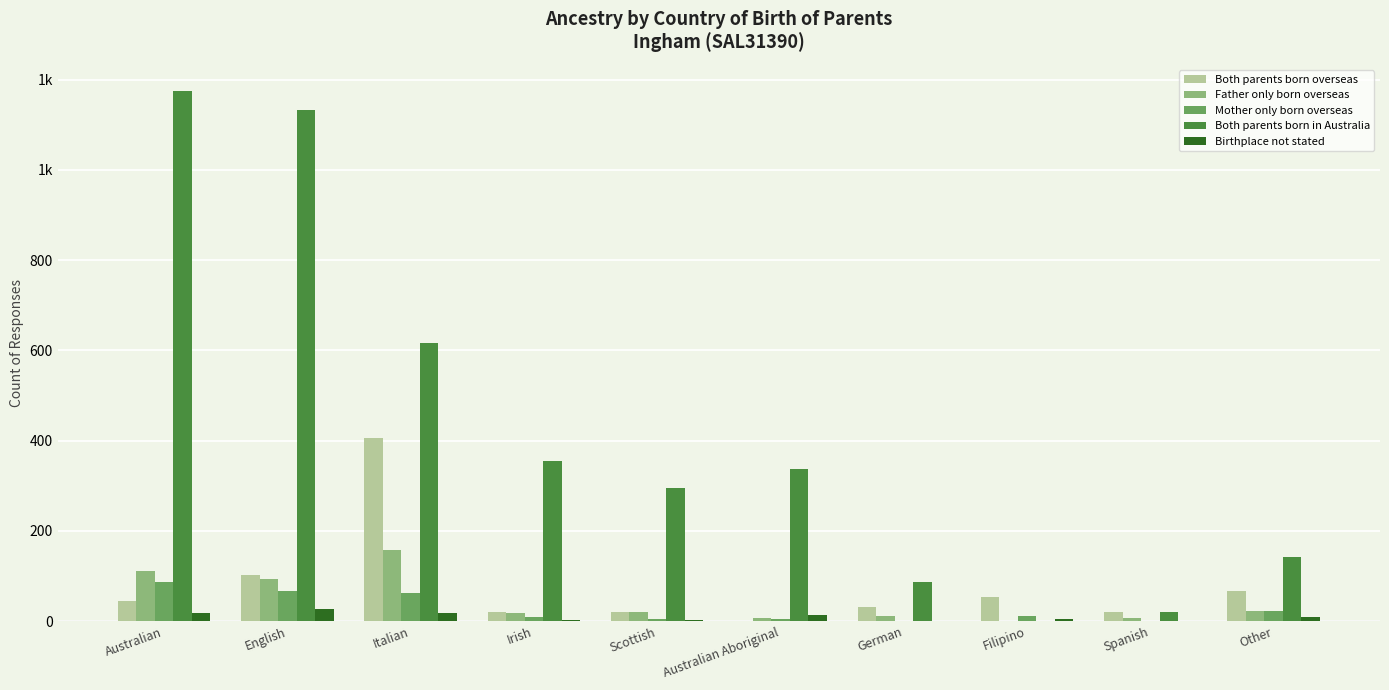

Which series changed the most between German and Spanish?

Both parents born in Australia